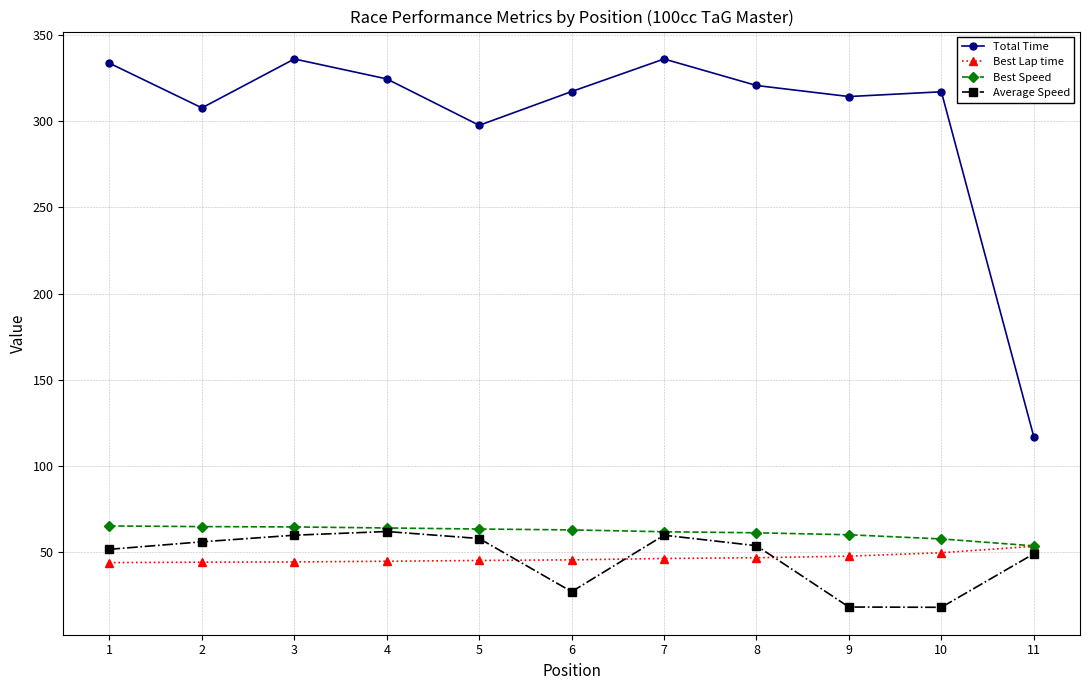

True or false: Average Speed has more than 1 points higher than both neighbors.

True